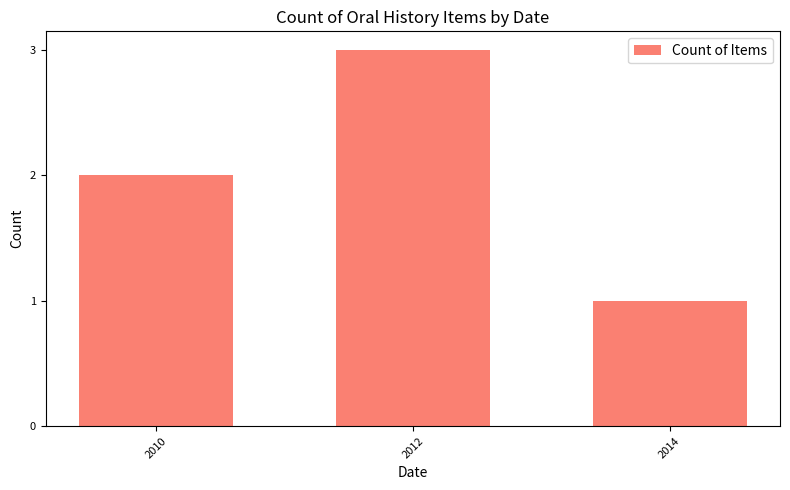

What is the sum of all values?

6